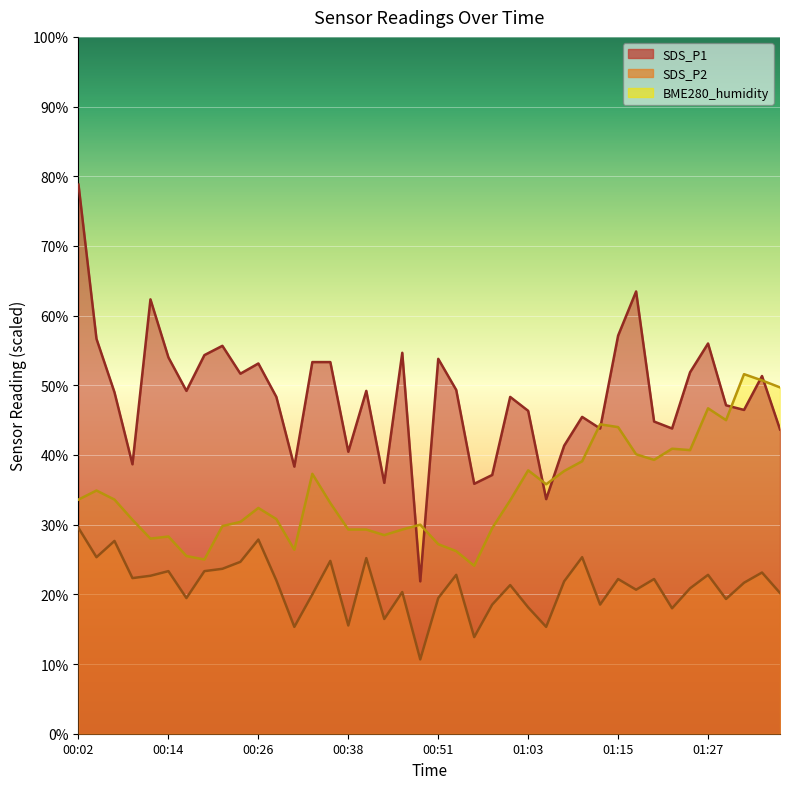

What is the smallest value displayed?

10.7